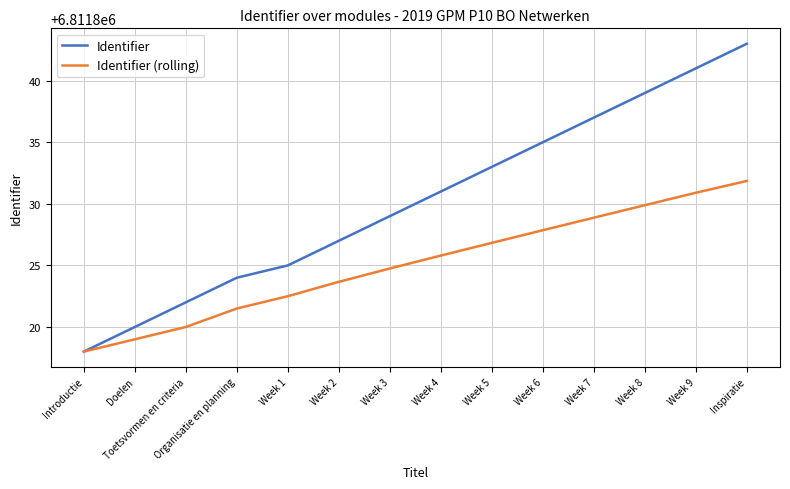

What are all the series names shown in the legend?

Identifier, Identifier (rolling)